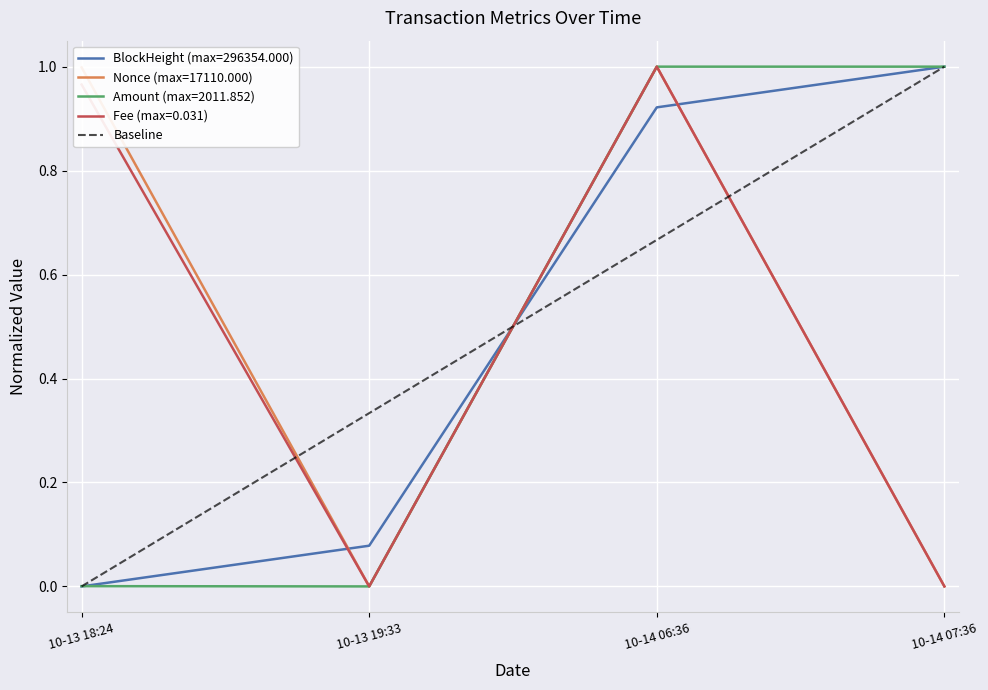

Count the values in the range 0 to 1.

2